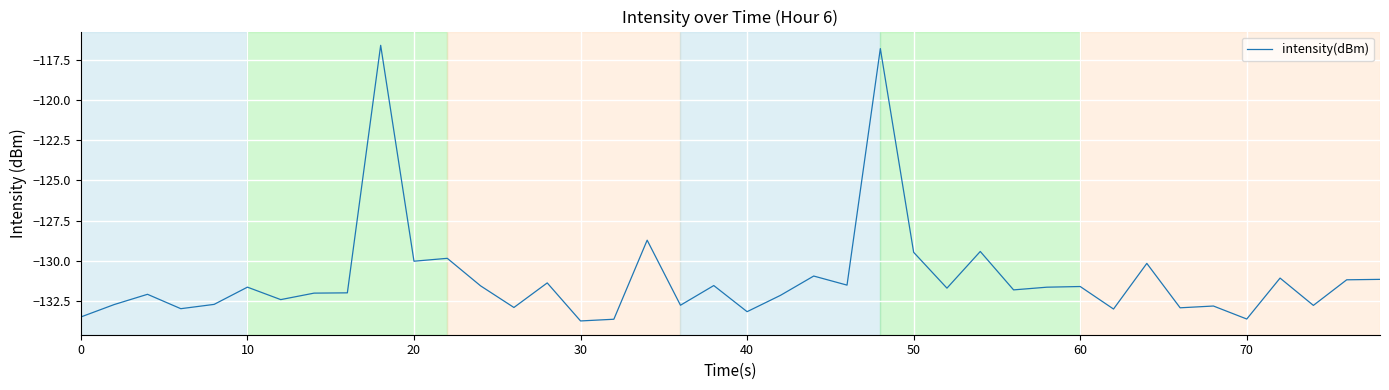

What is the difference between the maximum and minimum values?

17.1